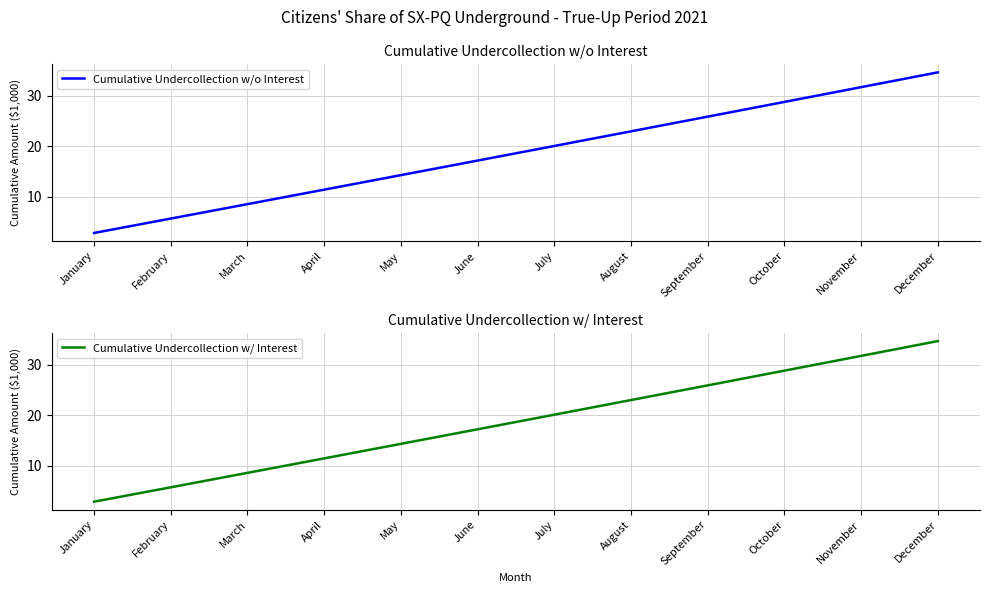

True or false: Cumulative Undercollection w/o Interest and Cumulative Undercollection w/ Interest intersect in this chart.

False